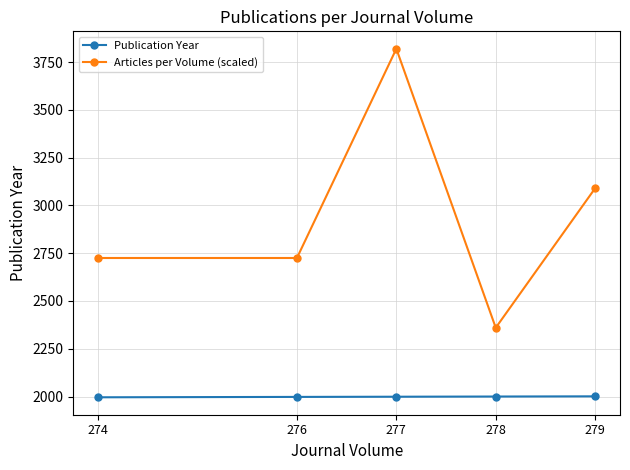

At which category does the chart reach its peak across all series?

277